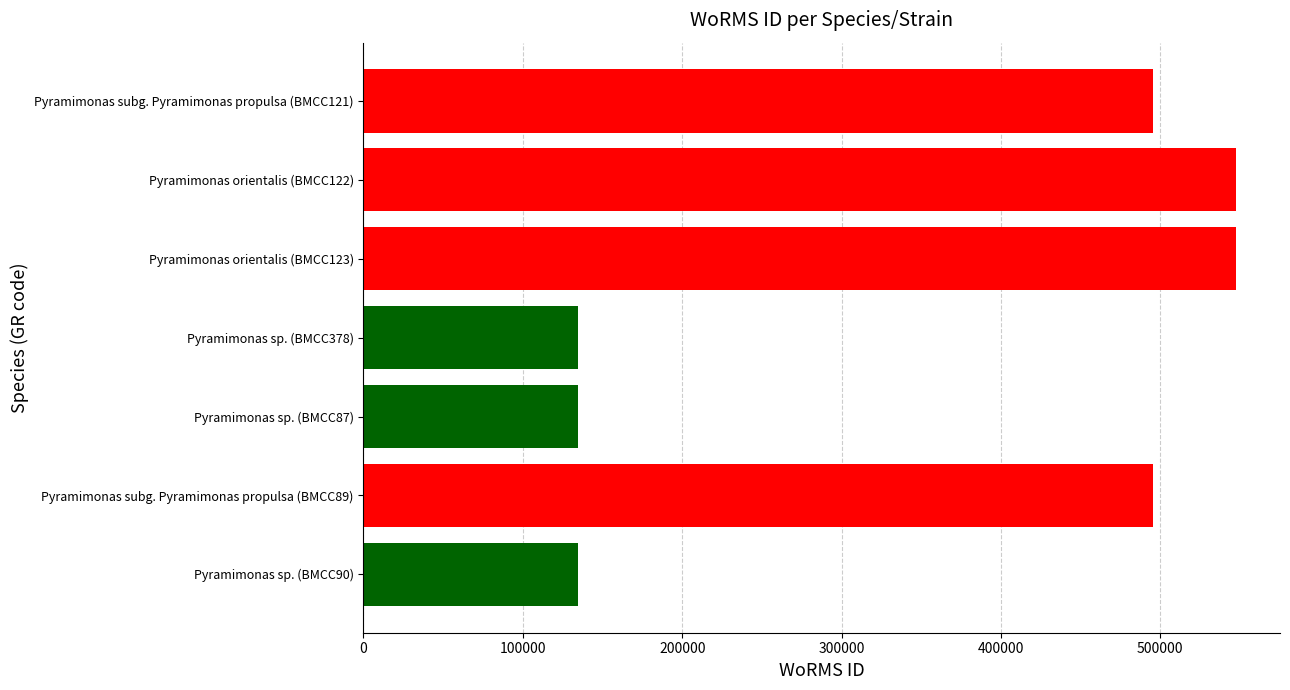

Reading bottom to top, what are all the values shown in this chart?

Pyramimonas sp. (BMCC90)=134529	Pyramimonas subg. Pyramimonas propulsa (BMCC89)=495347	Pyramimonas sp. (BMCC87)=134529	Pyramimonas sp. (BMCC378)=134529	Pyramimonas orientalis (BMCC123)=547692	Pyramimonas orientalis (BMCC122)=547692	Pyramimonas subg. Pyramimonas propulsa (BMCC121)=495347